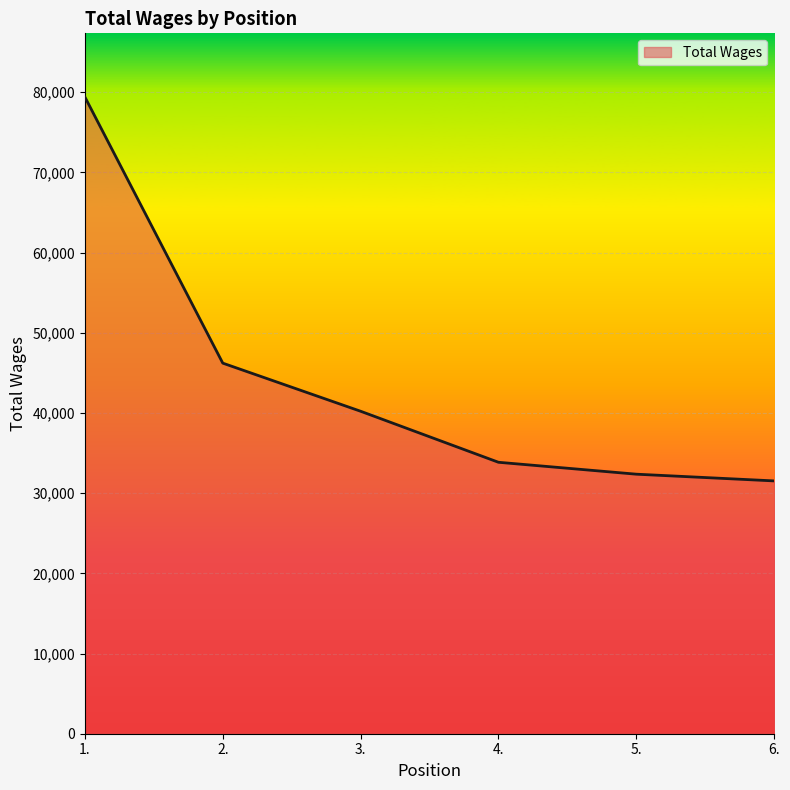

What is the change in value from 4. to 5.?

-1485